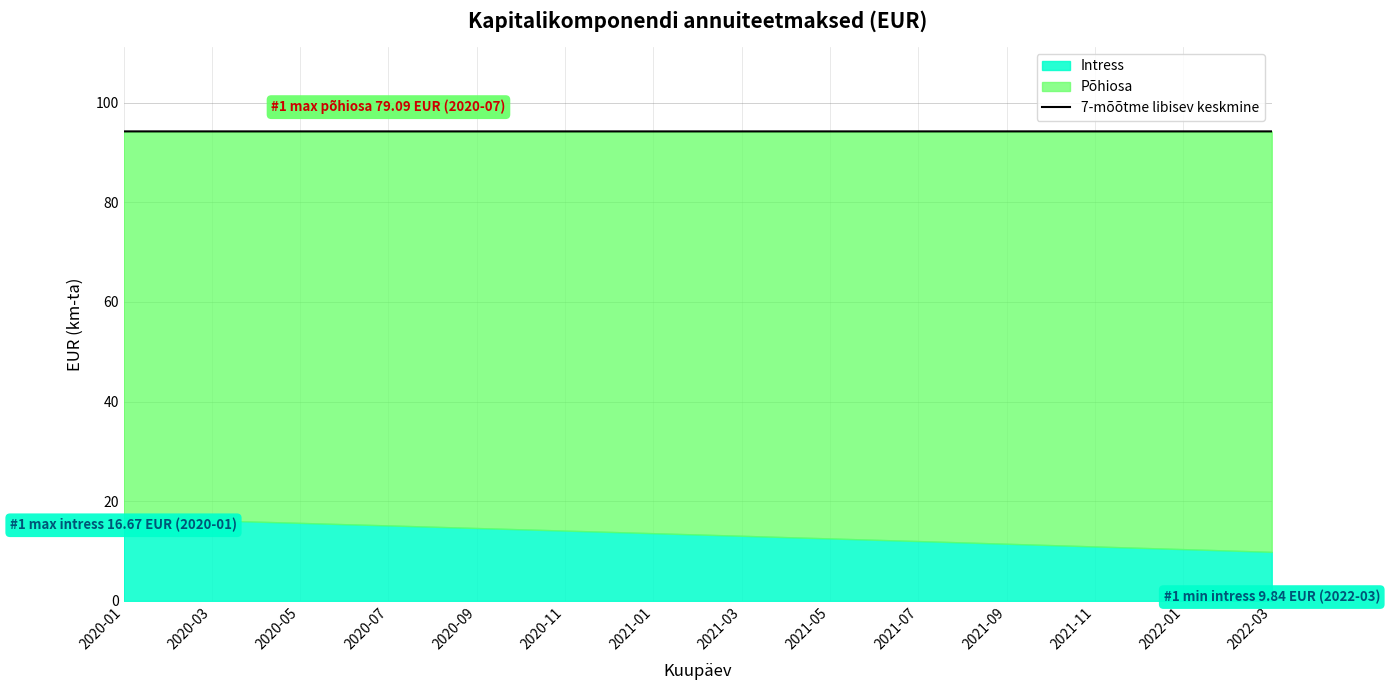

How many lines are shown in the chart?

1